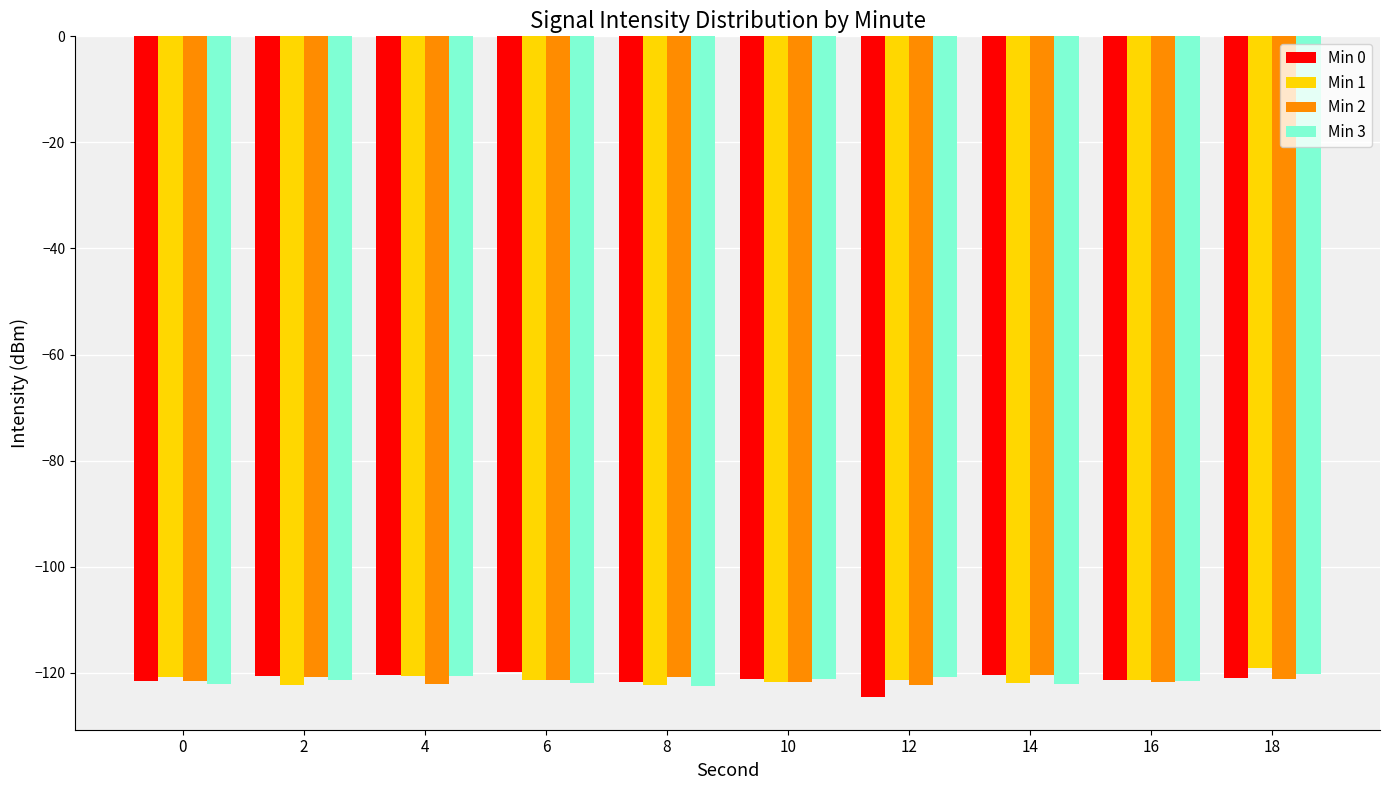

What is the total value across all series at 18?

-481.7